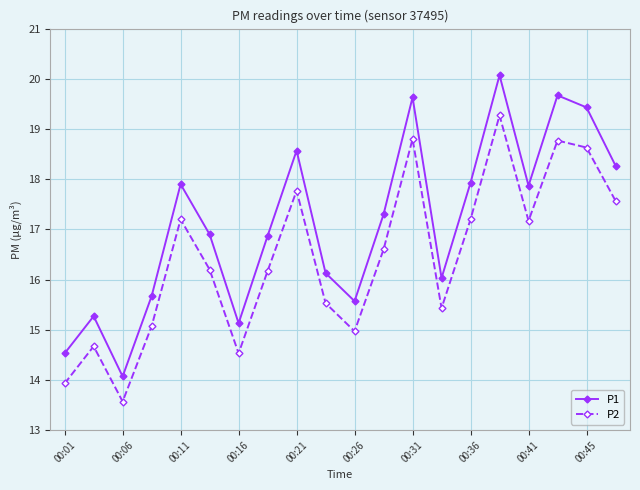

True or false: P2 and P1 intersect in this chart.

False